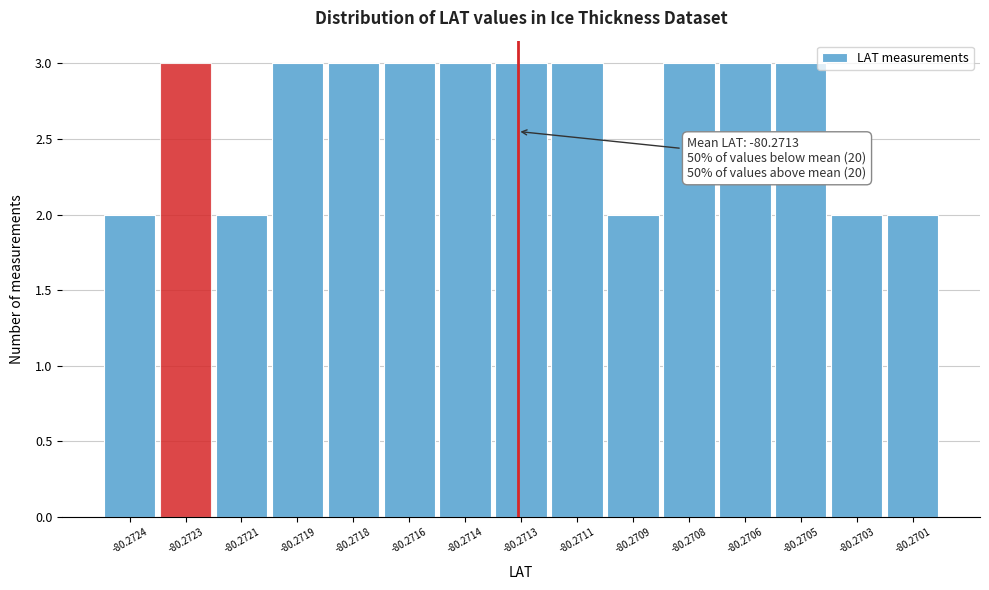

Reading right to left, extract all data points from this chart.

-80.2701=2	-80.2703=2	-80.2705=3	-80.2706=3	-80.2708=3	-80.2709=2	-80.2711=3	-80.2713=3	-80.2714=3	-80.2716=3	-80.2718=3	-80.2719=3	-80.2721=2	-80.2723=3	-80.2724=2